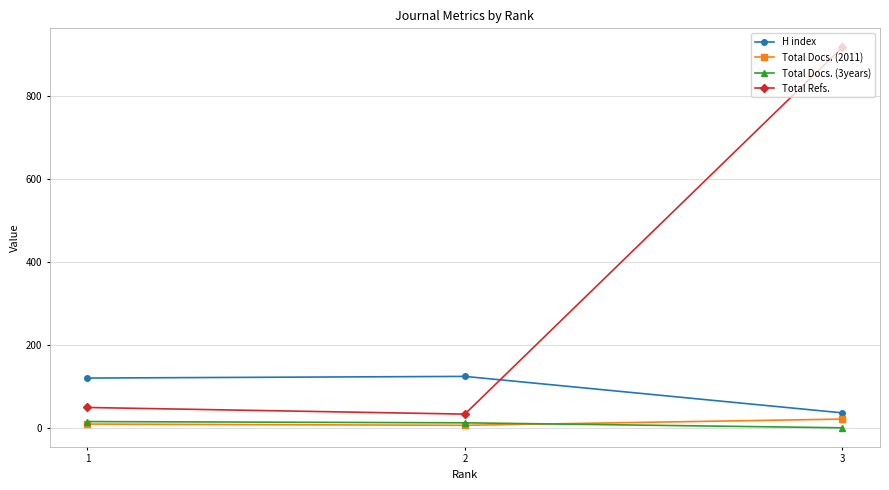

What is the value of the Total Docs. (3years) point at the 2nd from the left?

12